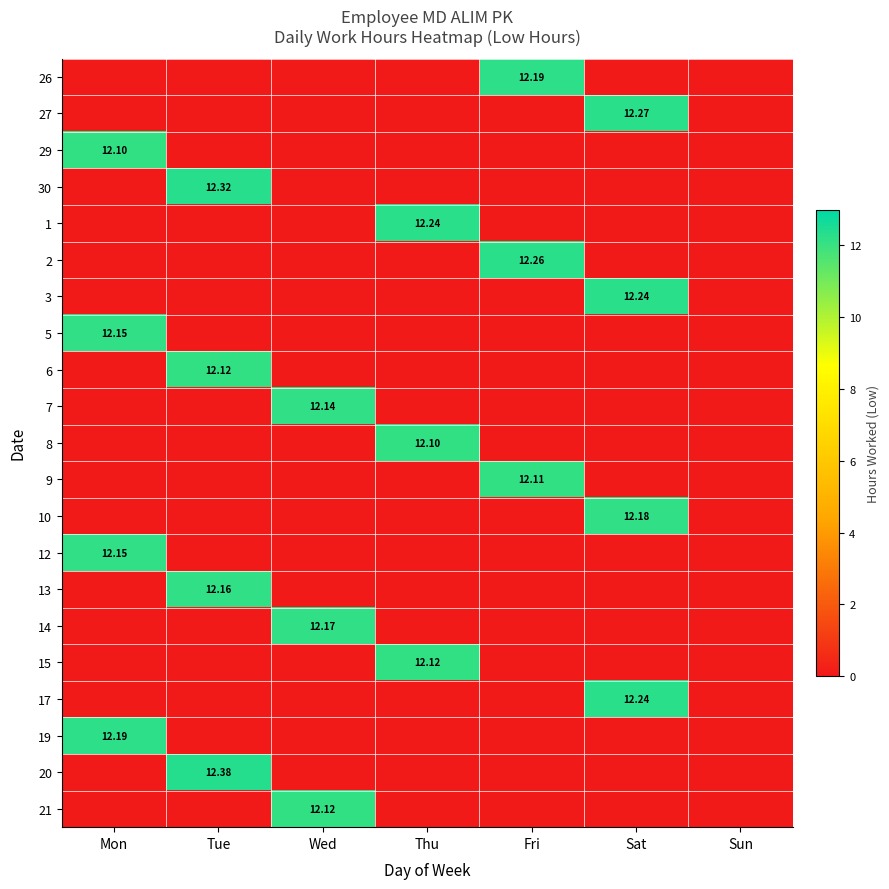

What is the sum of all 1 values?

12.2